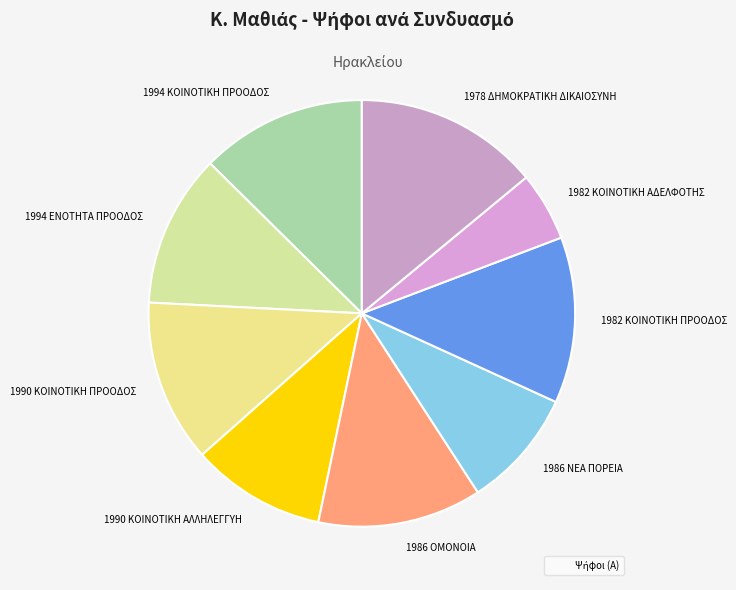

What is the smallest slice in the pie chart?

1982 ΚΟΙΝΟΤΙΚΗ ΑΔΕΛΦΟΤΗΣ